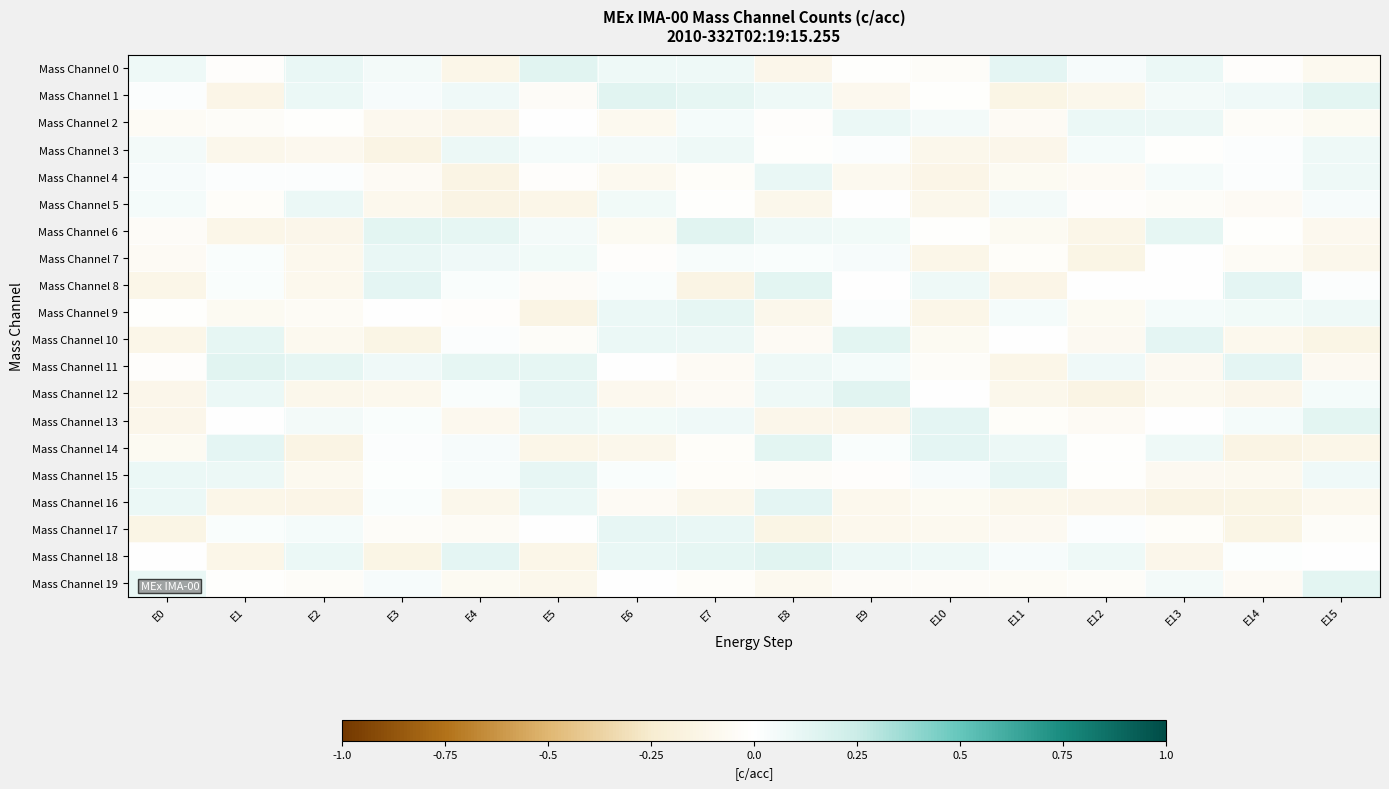

What is the difference between the highest and lowest values at E0?

0.2